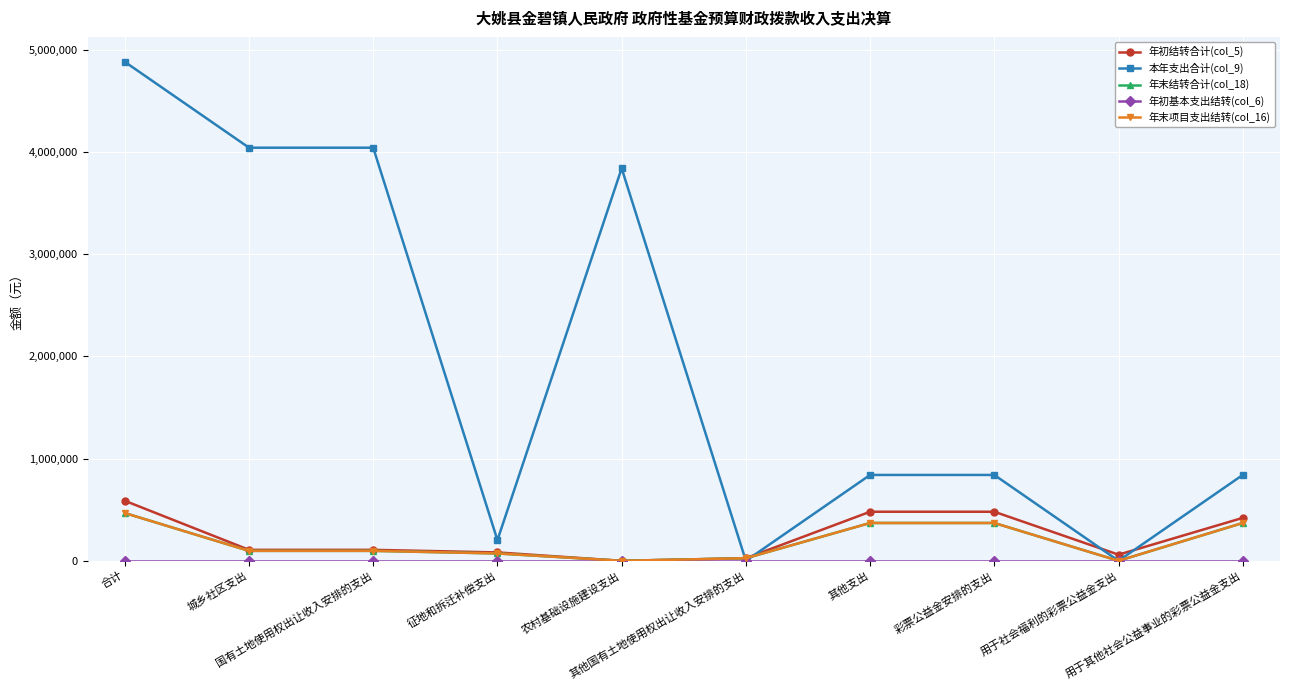

Is this an area chart (filled region under the line)?

No